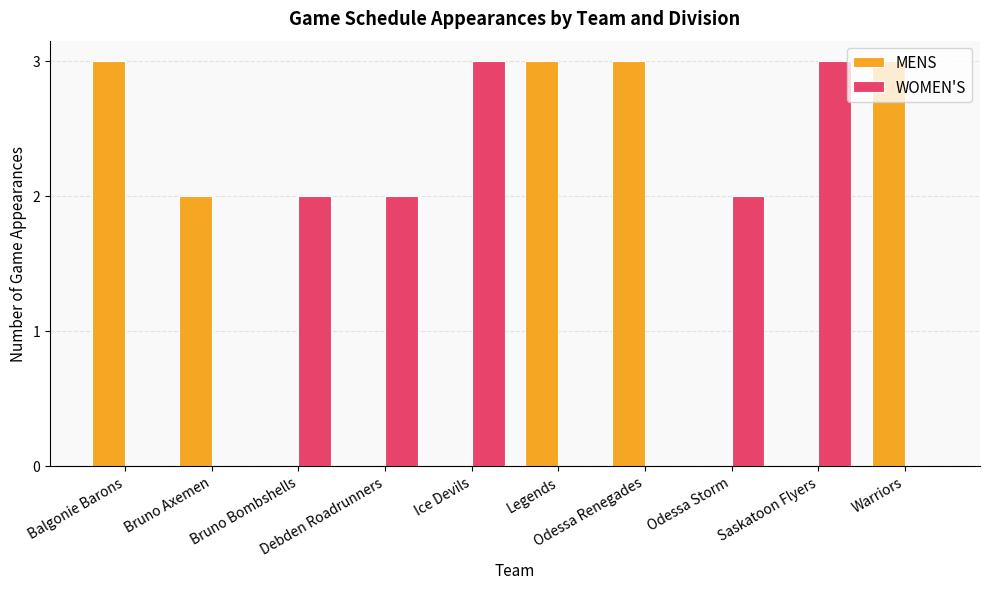

What is the greatest value displayed?

3